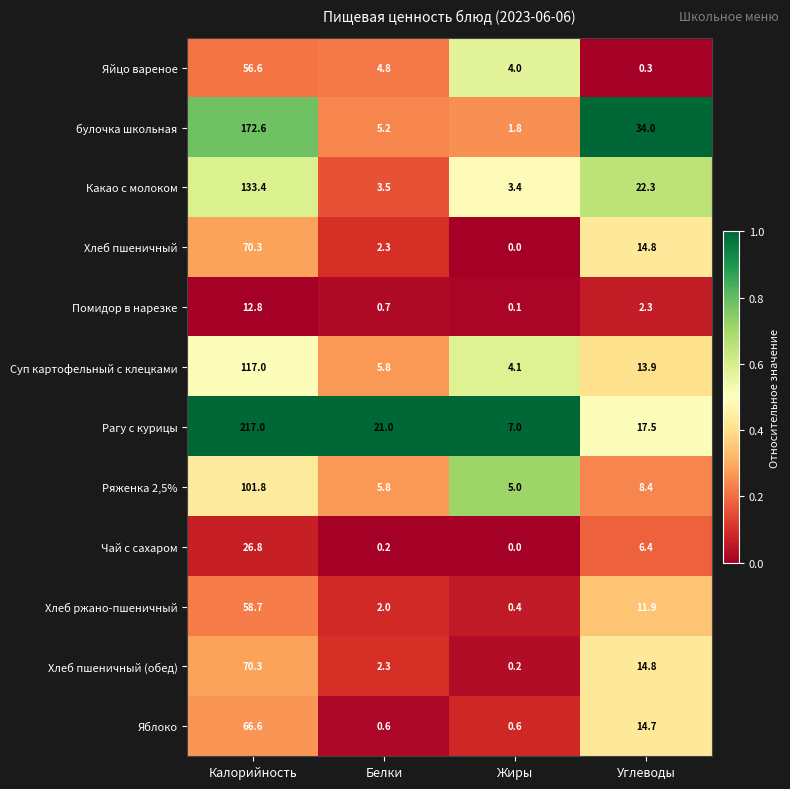

Rank the categories by Помидор в нарезке value from lowest to highest.

Жиры, Белки, Углеводы, Калорийность